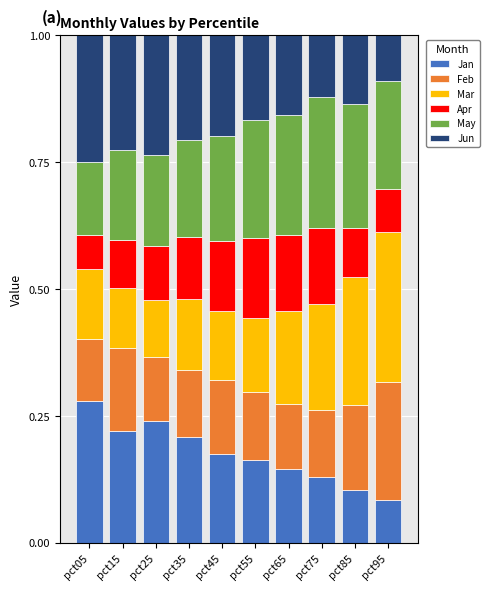

What is the total value across all series at pct05?

1.0